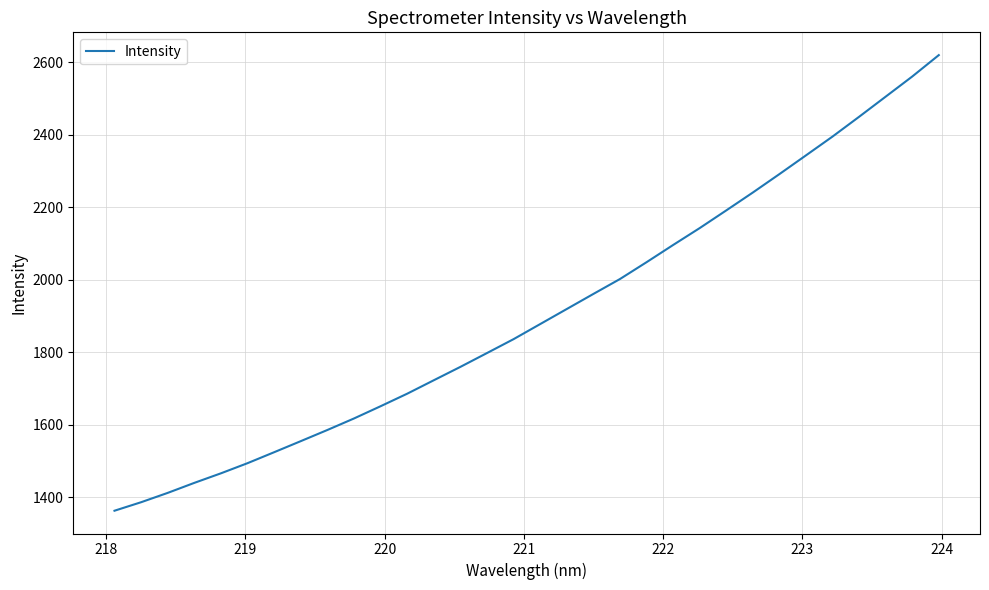

Reading left to right, list all the values displayed in this chart.

1363.0	1386.5	1412.2	1439.9	1466.2	1494.2	1524.5	1555.0	1585.8	1617.6	1651.4	1686.0	1723.0	1760.0	1798.1	1836.5	1878.0	1919.6	1961.2	2002.3	2048.8	2096.3	2142.9	2191.7	2241.0	2291.9	2343.6	2395.5	2450.1	2505.6	2561.1	2620.2